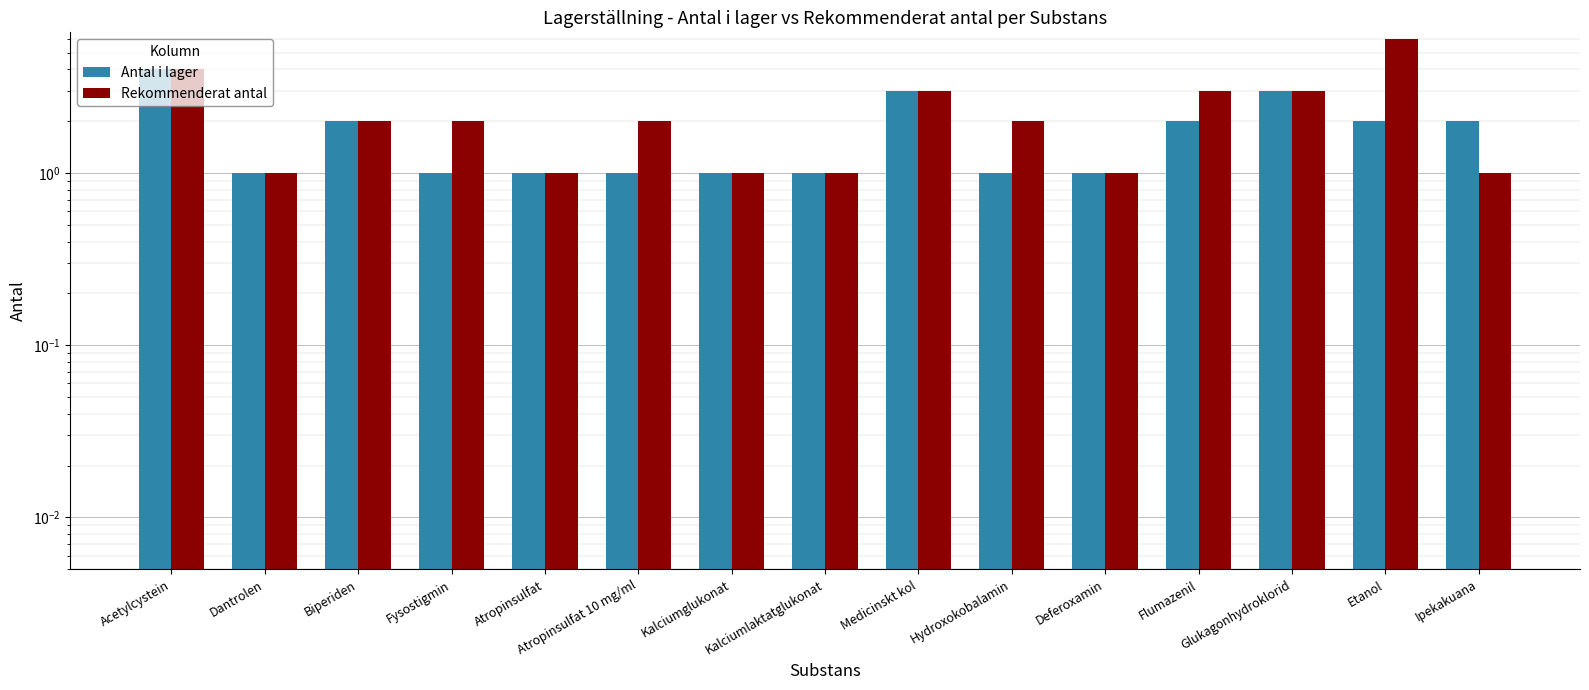

What is the total value across all series at Hydroxokobalamin?

3